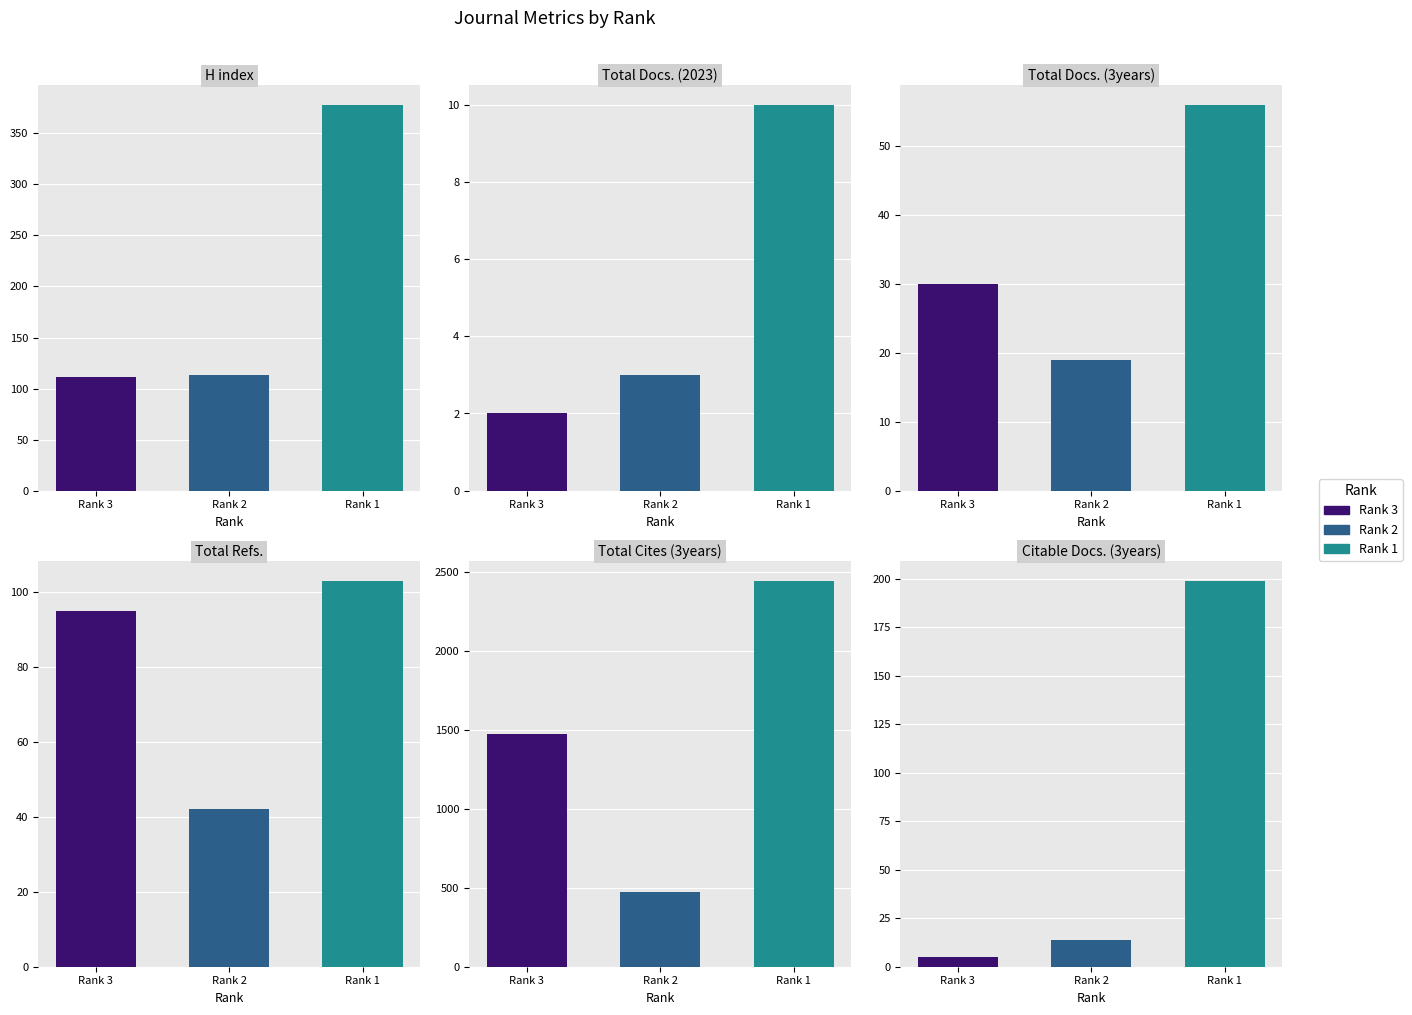

The H index series shows 57 at Rank 2. True or false?

False